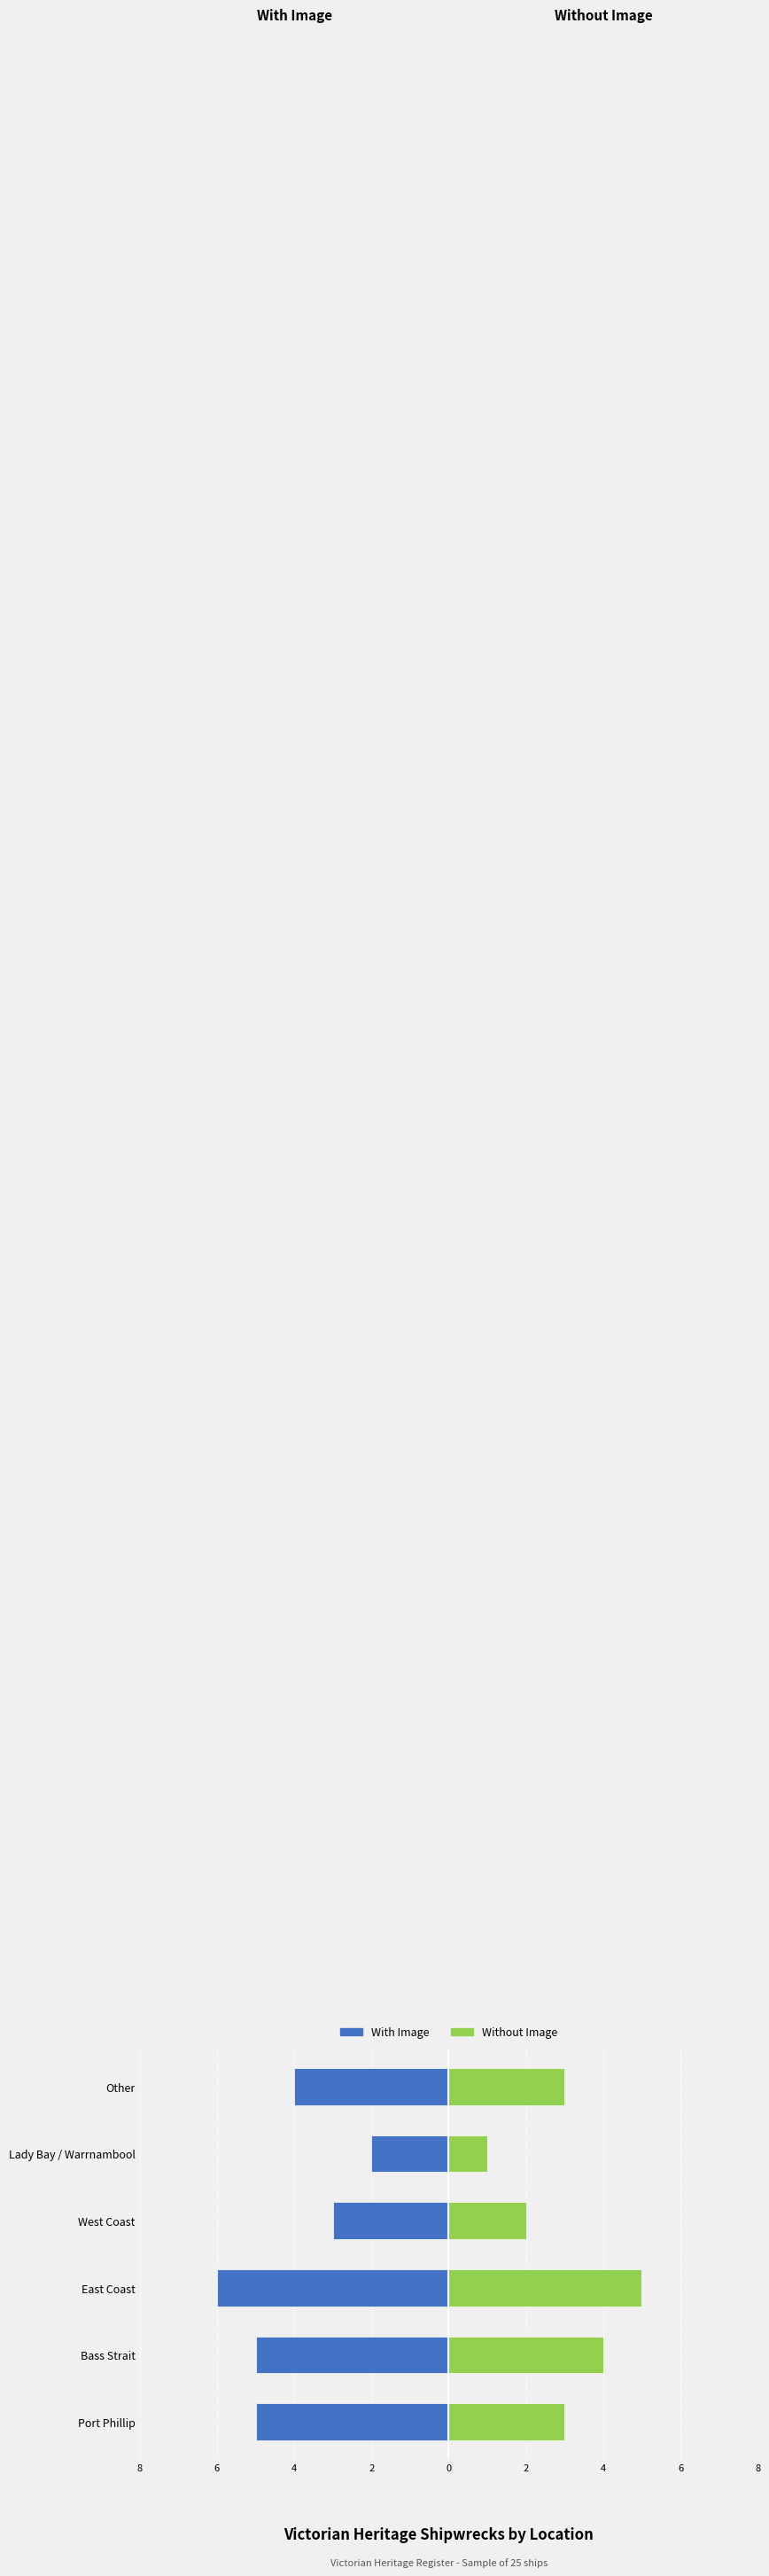

Reading left to right, what are all the values shown in this chart?

With Image: -5	-5	-6	-3	-2	-4
Without Image: 3	4	5	2	1	3